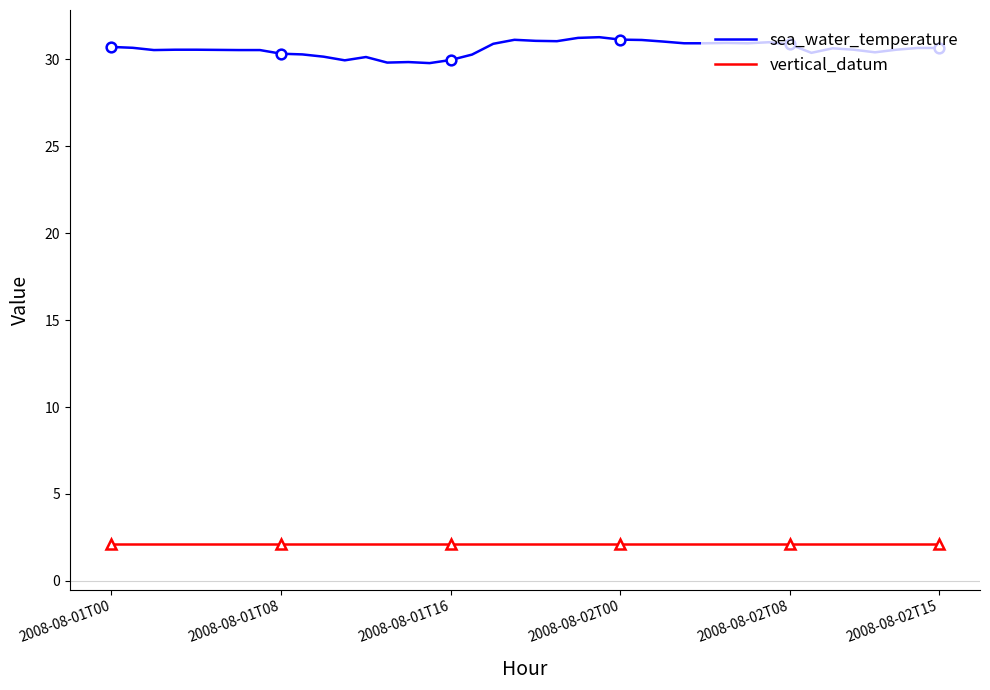

What is the label of the 34th point from the right?

6